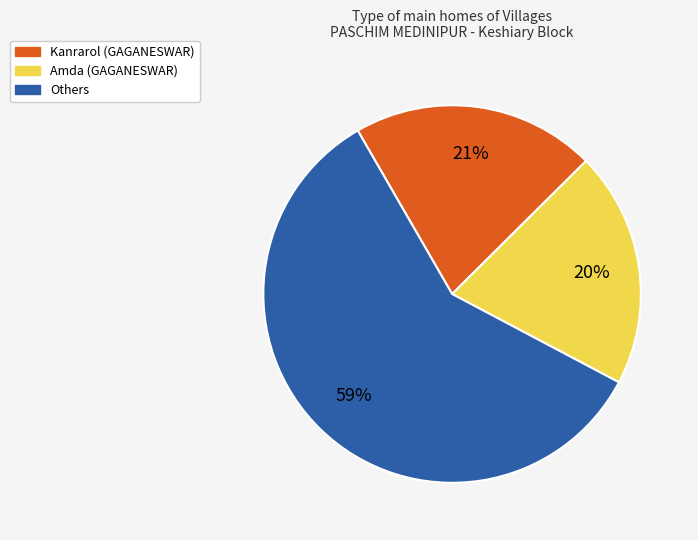

To the nearest percent, what is the difference between the largest and smallest slice percentages?

39%